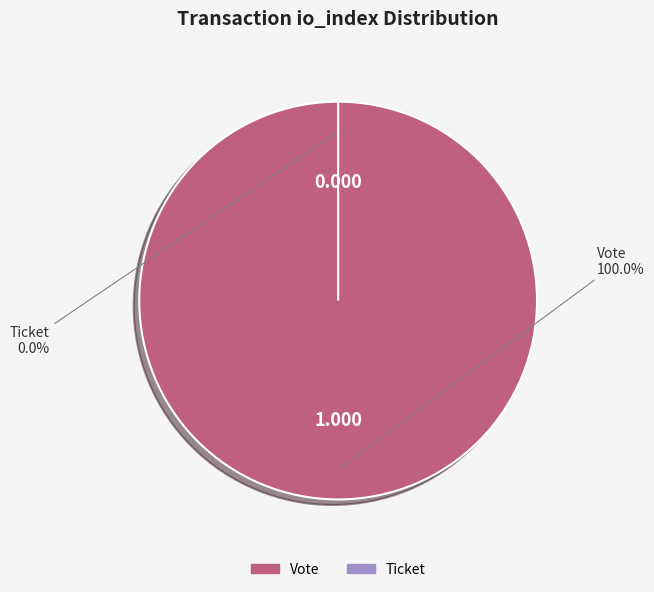

Does Vote (io_index=1) represent more than half of the total?

Yes